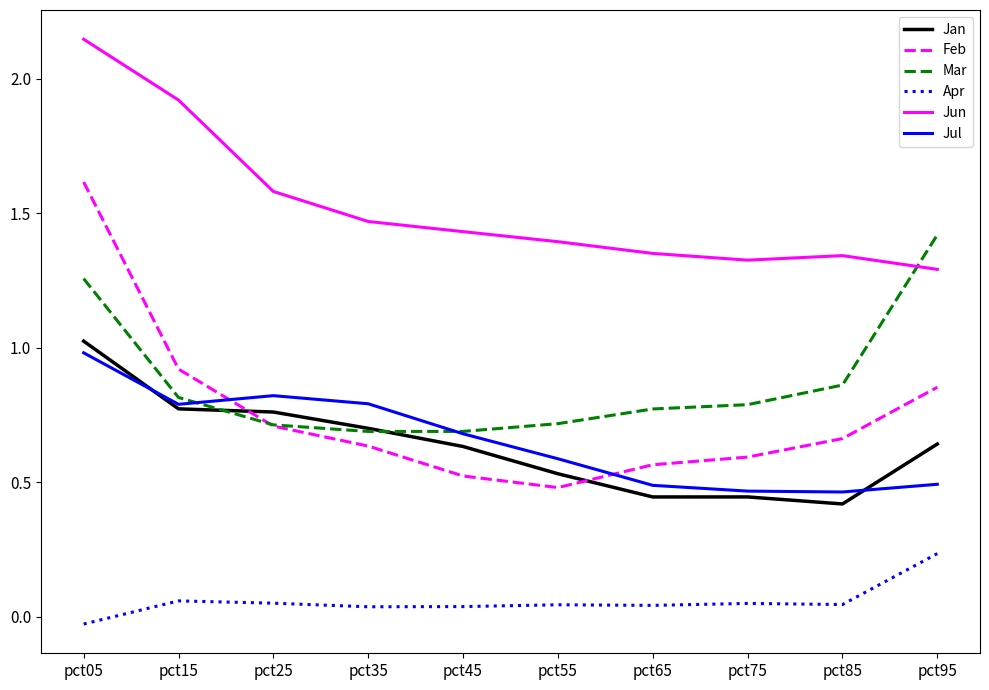

True or false: Apr and Feb intersect in this chart.

False